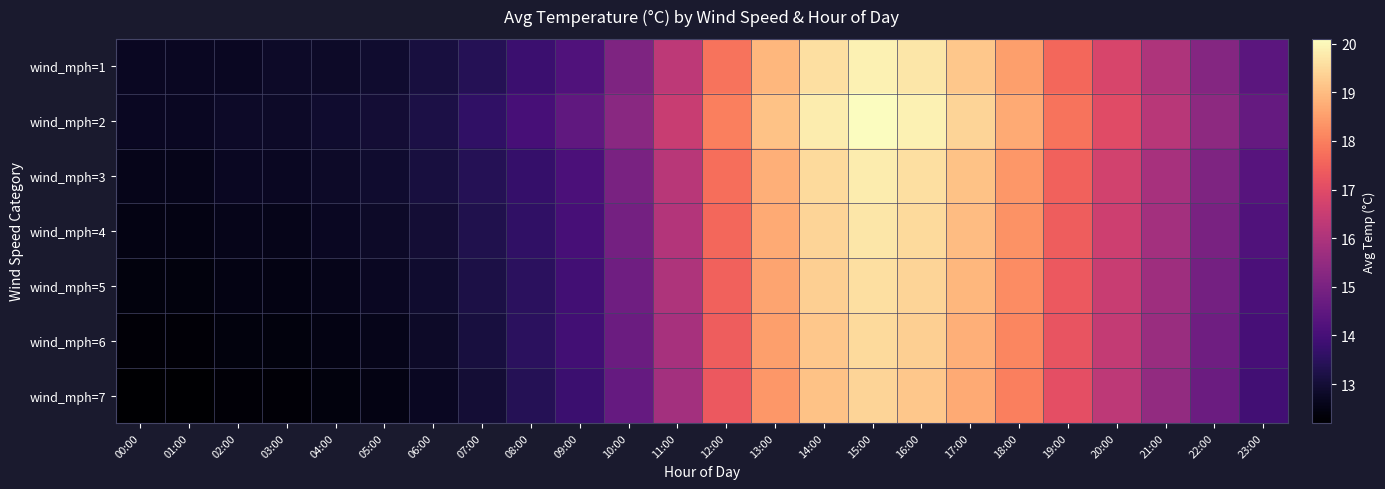

How many series are shown in this chart?

7